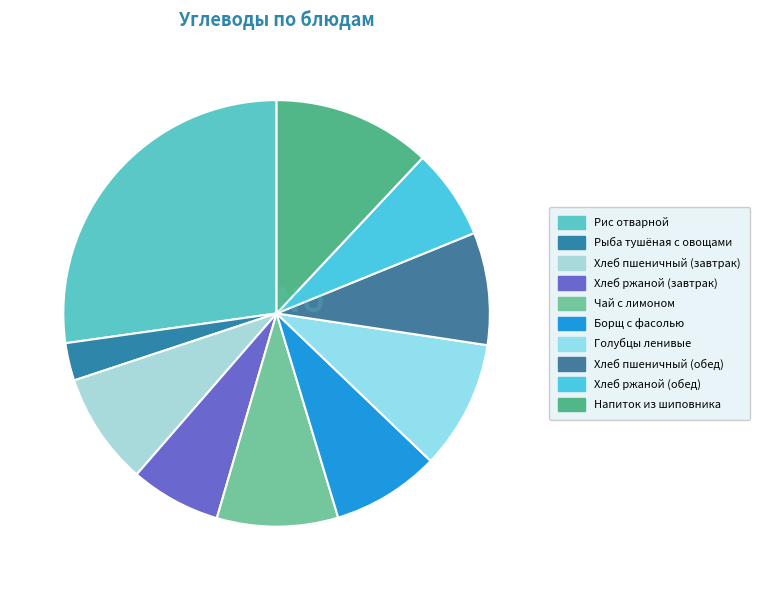

Rank the categories by value from highest to lowest.

Рис отварной, Напиток из шиповника, Голубцы ленивые, Чай с лимоном, Хлеб пшеничный (завтрак), Хлеб пшеничный (обед), Борщ с фасолью, Хлеб ржаной (завтрак), Хлеб ржаной (обед), Рыба тушёная с овощами